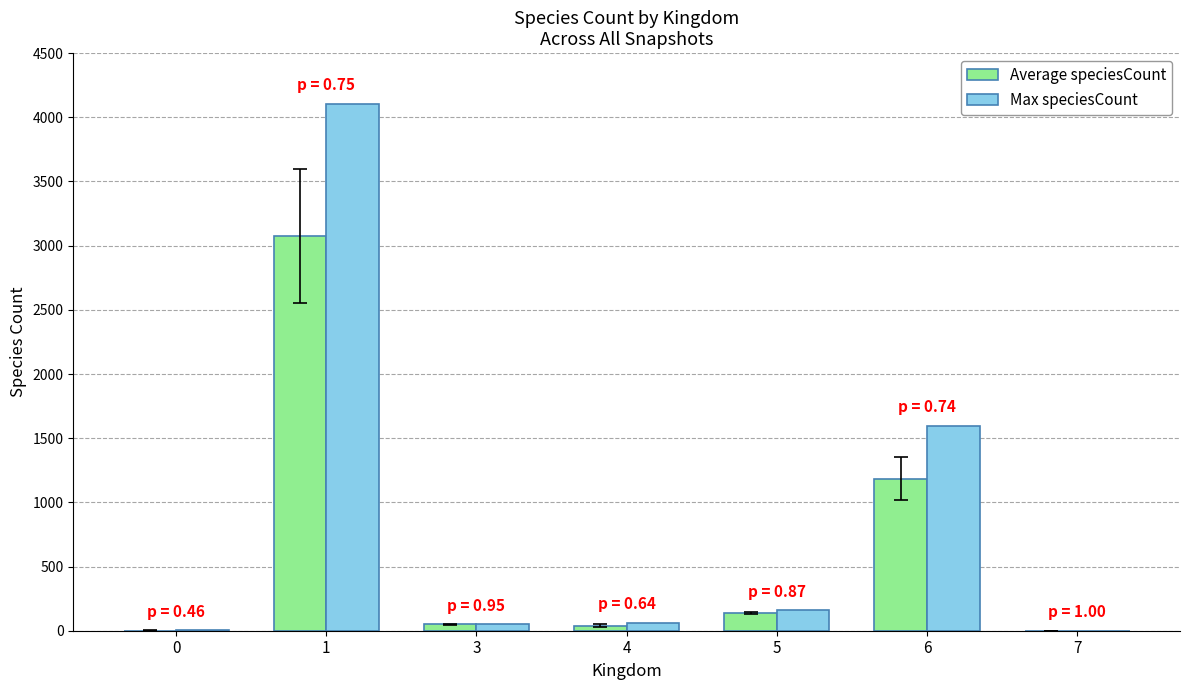

What is the sum of all Max speciesCount values?

5974.0